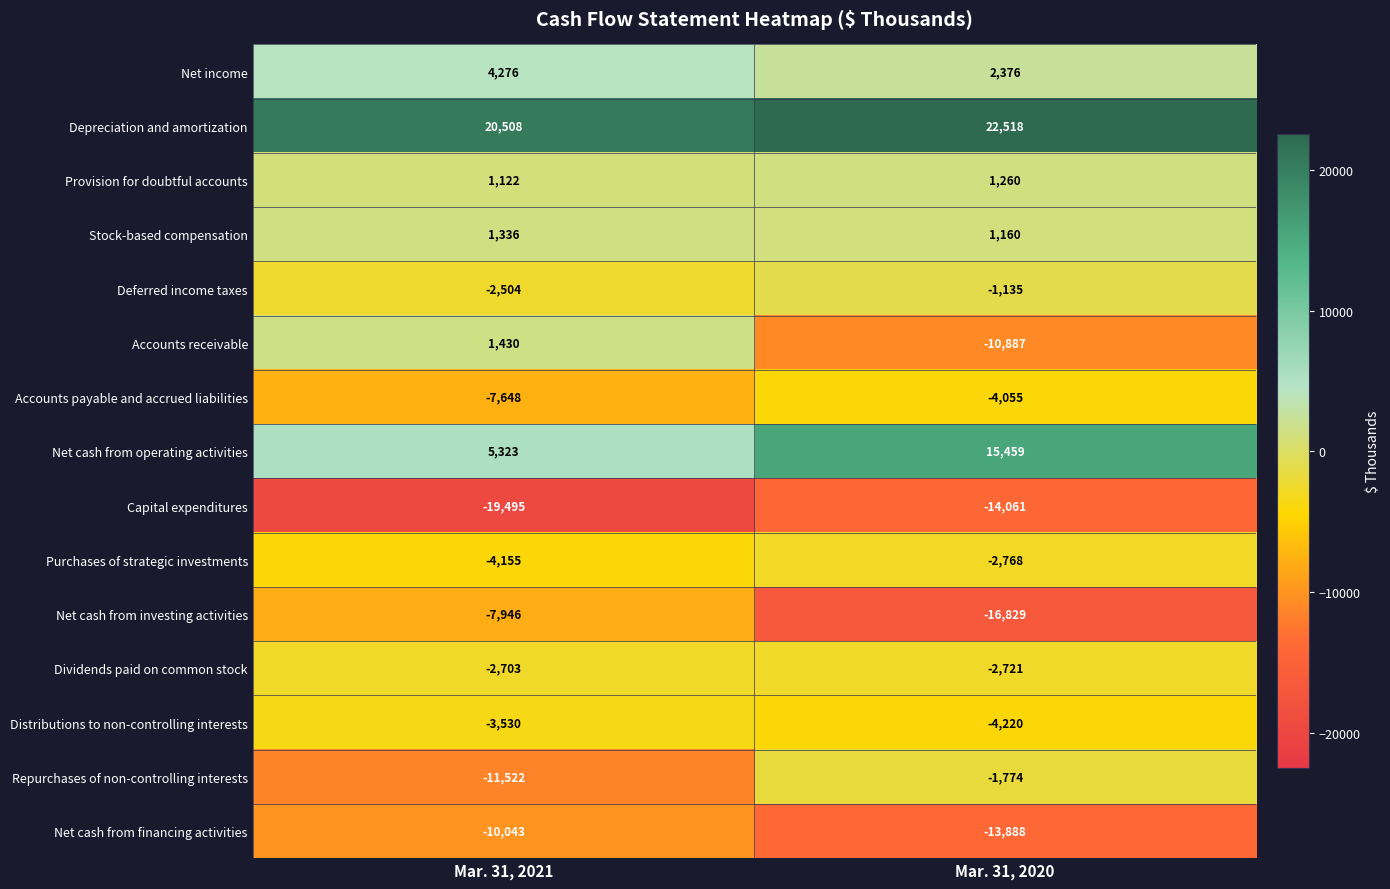

Reading left to right, list all the values displayed in this chart.

Net income: Mar. 31, 2021=4276	Mar. 31, 2020=2376
Depreciation and amortization: Mar. 31, 2021=20508	Mar. 31, 2020=22518
Provision for doubtful accounts: Mar. 31, 2021=1122	Mar. 31, 2020=1260
Stock-based compensation: Mar. 31, 2021=1336	Mar. 31, 2020=1160
Deferred income taxes: Mar. 31, 2021=-2504	Mar. 31, 2020=-1135
Accounts receivable: Mar. 31, 2021=1430	Mar. 31, 2020=-10887
Accounts payable and accrued liabilities: Mar. 31, 2021=-7648	Mar. 31, 2020=-4055
Net cash from operating activities: Mar. 31, 2021=5323	Mar. 31, 2020=15459
Capital expenditures: Mar. 31, 2021=-19495	Mar. 31, 2020=-14061
Purchases of strategic investments: Mar. 31, 2021=-4155	Mar. 31, 2020=-2768
Net cash from investing activities: Mar. 31, 2021=-7946	Mar. 31, 2020=-16829
Dividends paid on common stock: Mar. 31, 2021=-2703	Mar. 31, 2020=-2721
Distributions to non-controlling interests: Mar. 31, 2021=-3530	Mar. 31, 2020=-4220
Repurchases of non-controlling interests: Mar. 31, 2021=-11522	Mar. 31, 2020=-1774
Net cash from financing activities: Mar. 31, 2021=-10043	Mar. 31, 2020=-13888